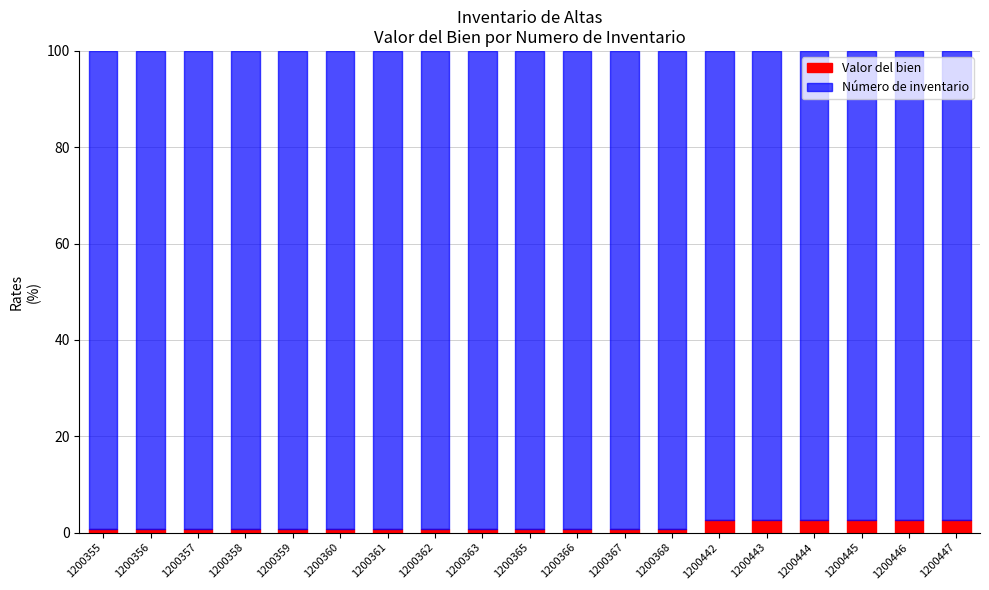

What is the total value across all series at 1200444?

100.0